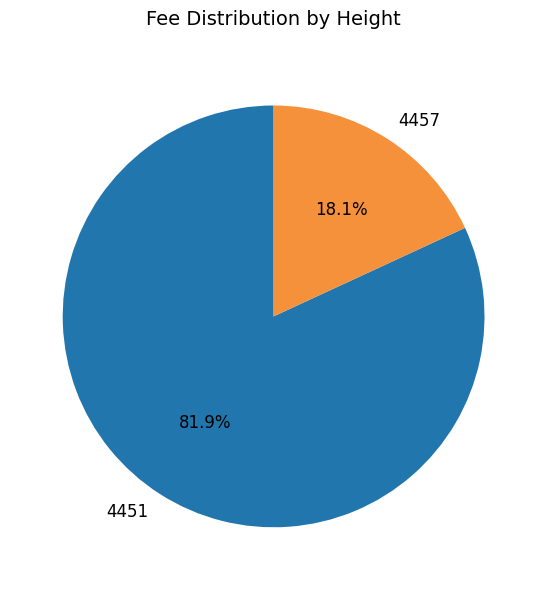

Which slice is the smallest?

4457